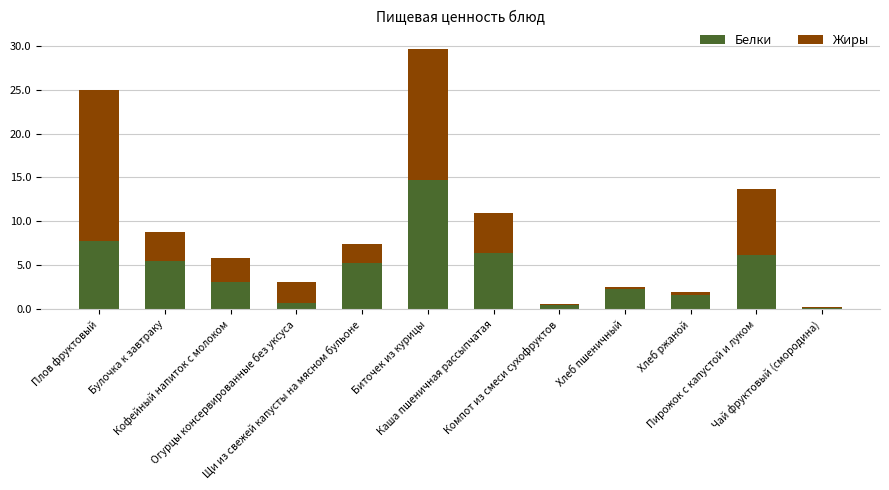

What is the sum of all Белки values?

54.5